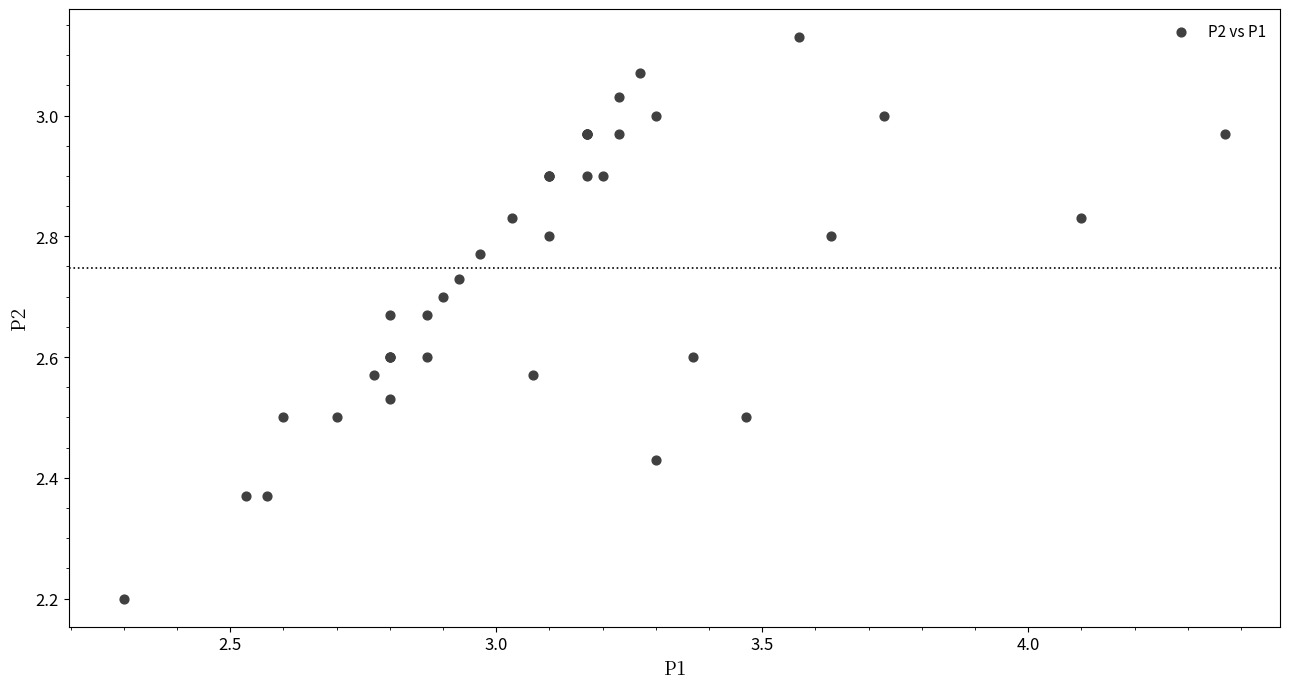

What Y value in the scatter plot is closest to 2?

2.2